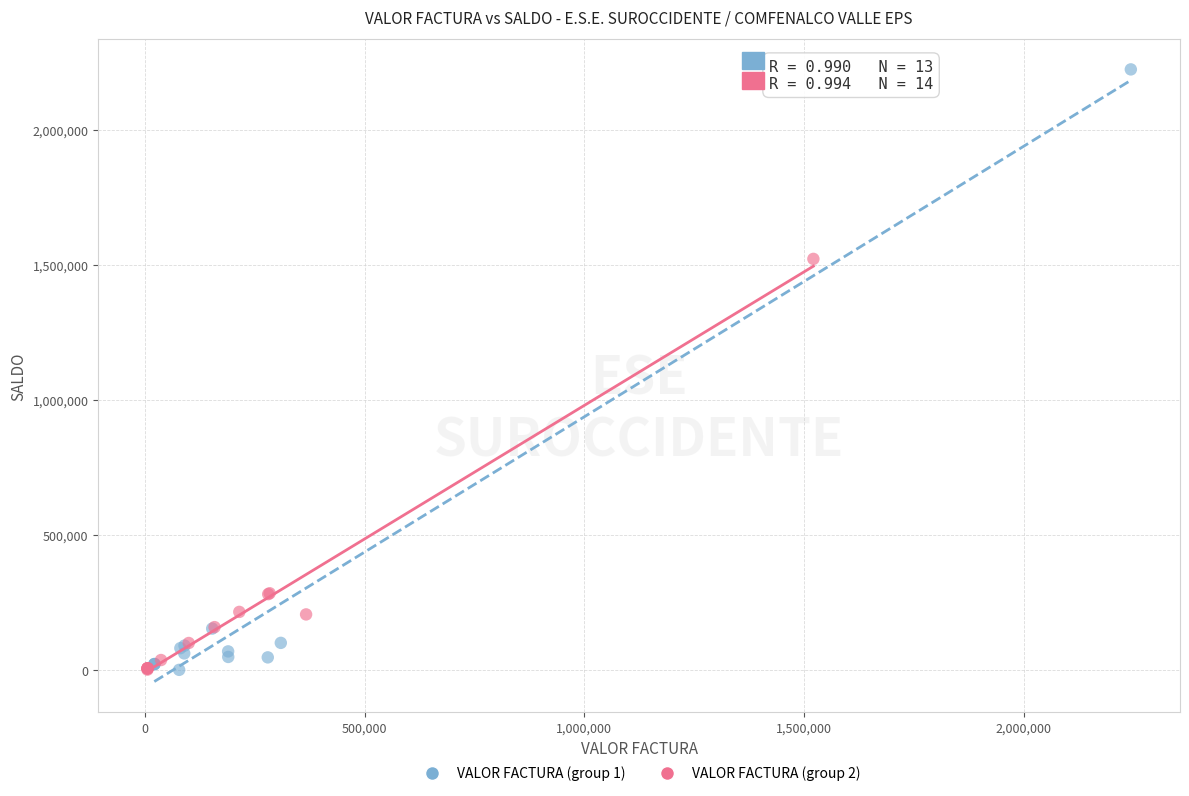

Which series has the largest Y range (max minus min)?

VALOR FACTURA (group 1)